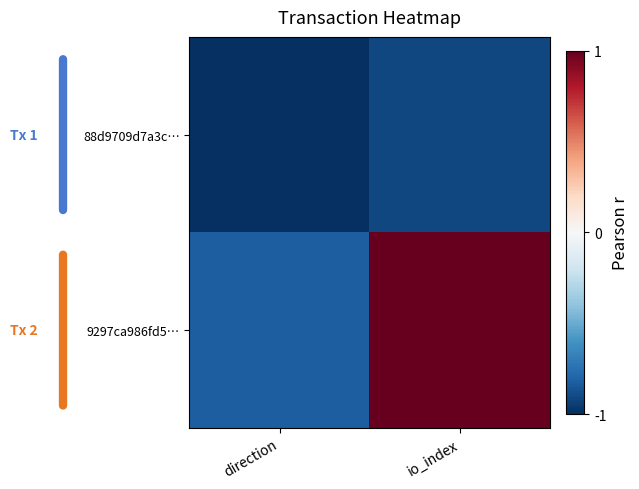

Reading left to right, transcribe all the data shown in this chart.

88d9709d7a3c…: direction=-1.0	io_index=-0.9
9297ca986fd5…: direction=-0.8	io_index=1.0